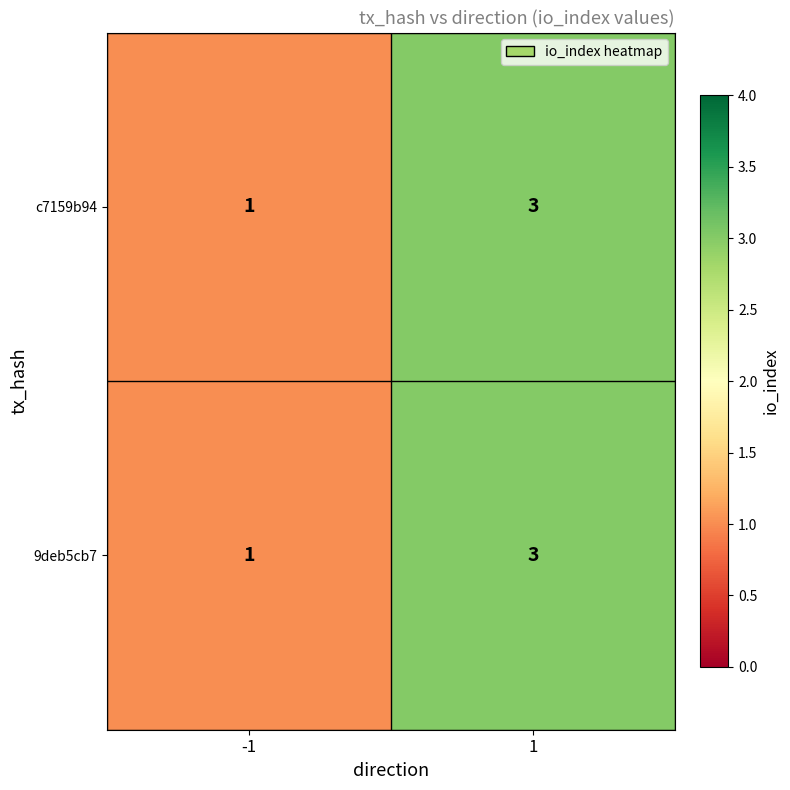

What value does the 9deb5cb7 series have at 1?

3